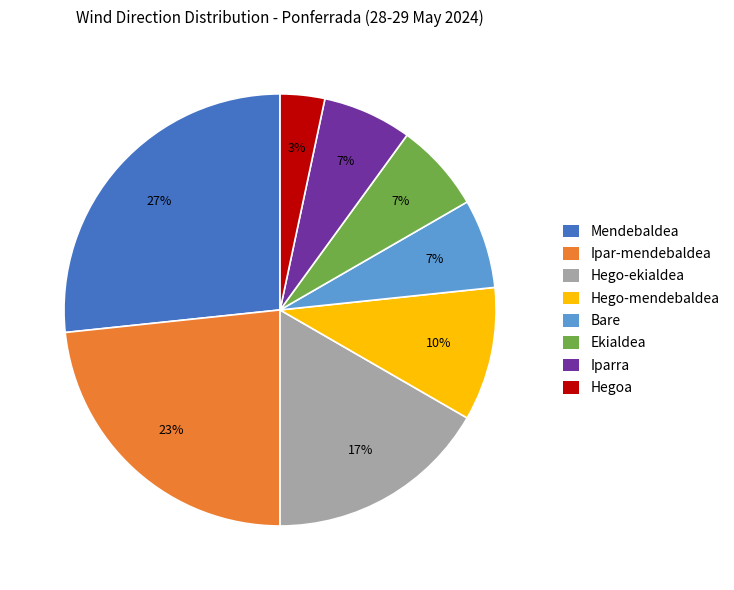

Is it true that Ekialdea is 7% of the pie?

True